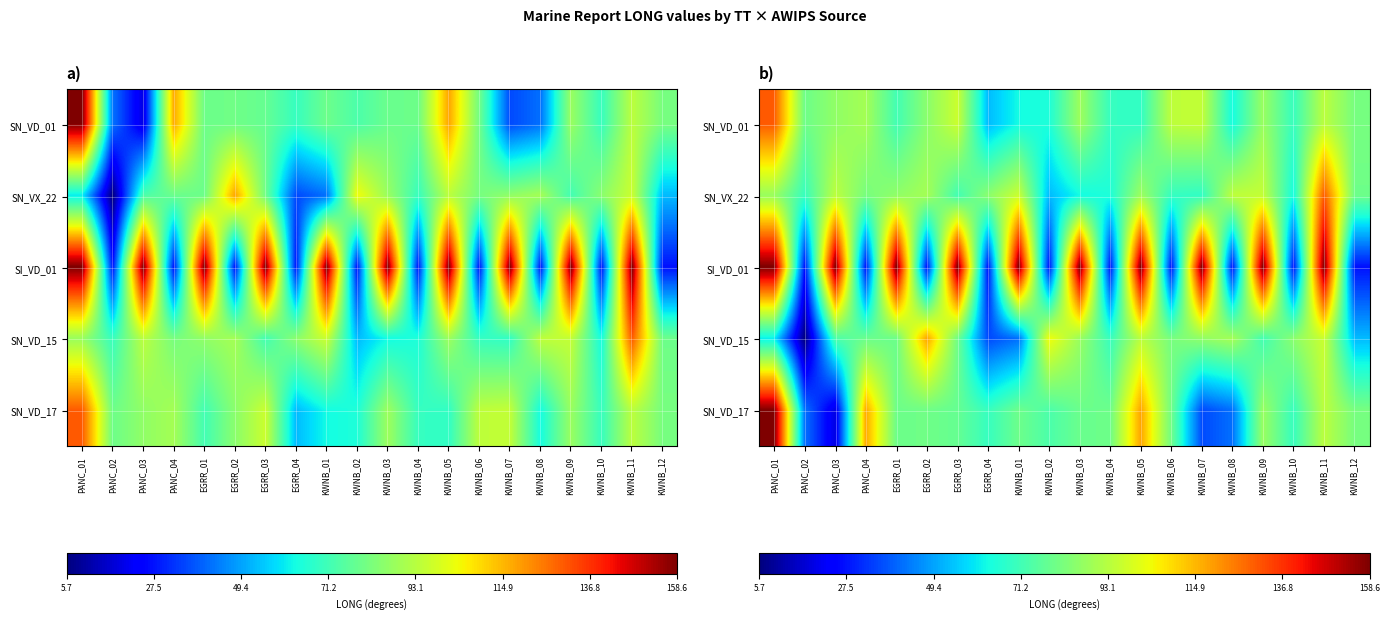

At how many categories does at least one series exceed 153?

10